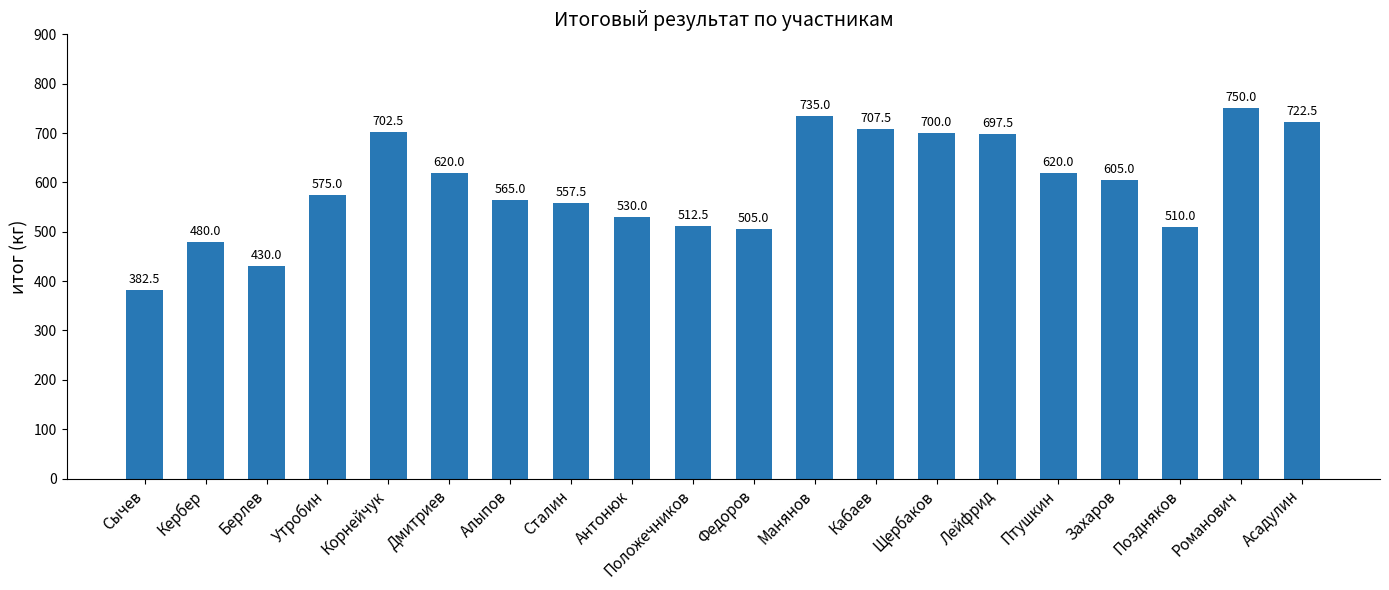

Reading left to right, transcribe all the data shown in this chart.

Сычев=382.5	Кербер=480.0	Берлев=430.0	Утробин=575.0	Корнейчук=702.5	Дмитриев=620.0	Алыпов=565.0	Сталин=557.5	Антонюк=530.0	Положечников=512.5	Федоров=505.0	Манянов=735.0	Кабаев=707.5	Щербаков=700.0	Лейфрид=697.5	Птушкин=620.0	Захаров=605.0	Поздняков=510.0	Романович=750.0	Асадулин=722.5